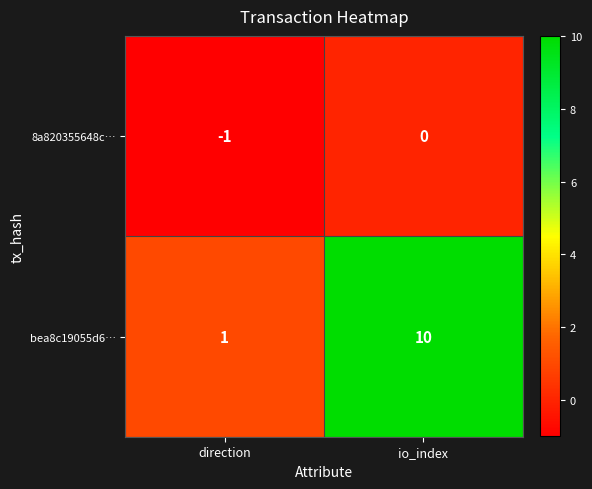

Is it true that bea8c19055d6… equals 0 at direction?

False